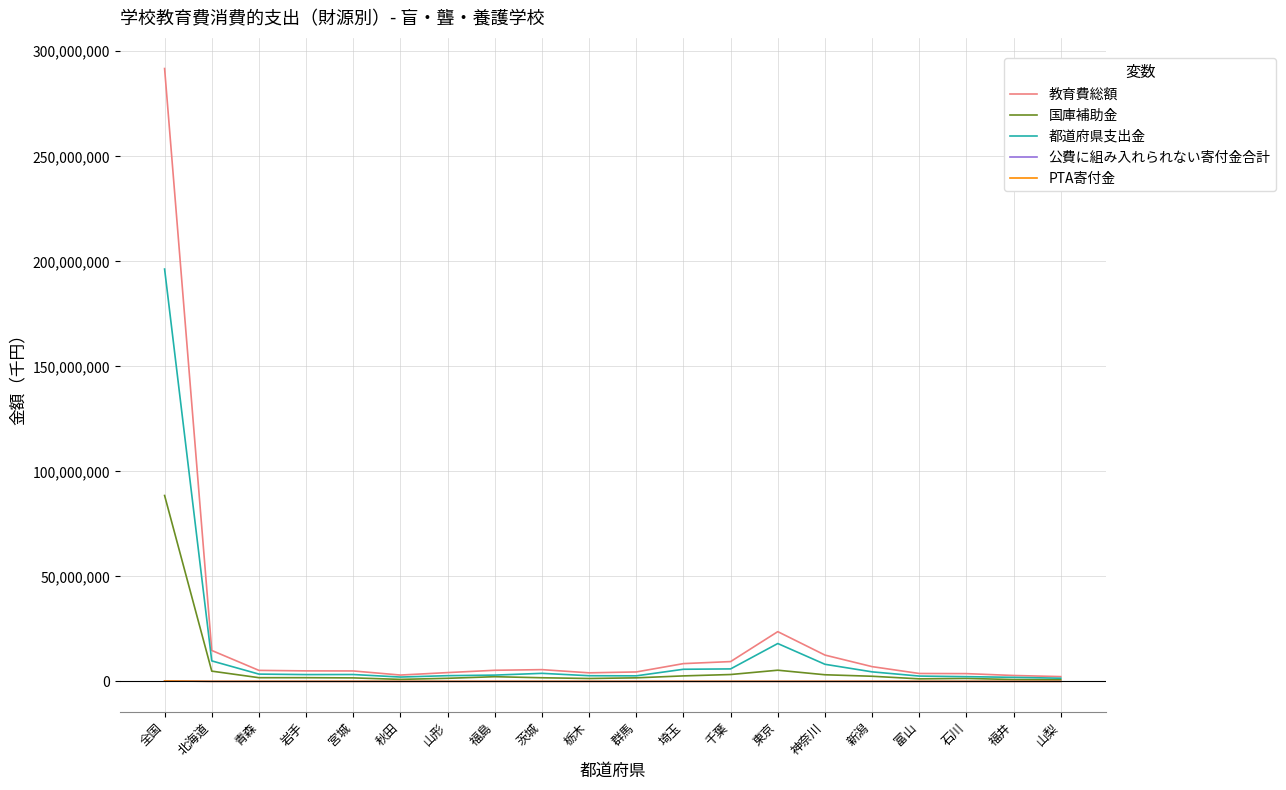

What is the difference between the 教育費総額 values at 石川 and 神奈川?

8832352